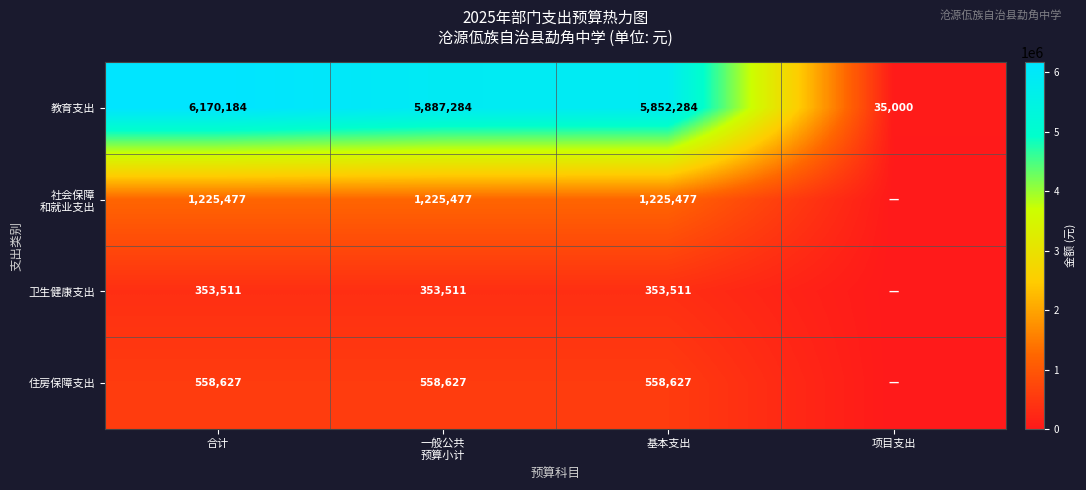

The value of 教育支出 at 项目支出 is 50776. True or false?

False